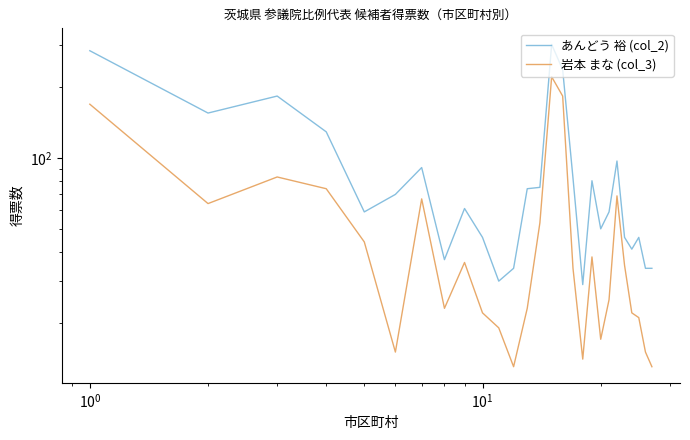

True or false: 岩本 まな (col_3) and あんどう 裕 (col_2) intersect in this chart.

False